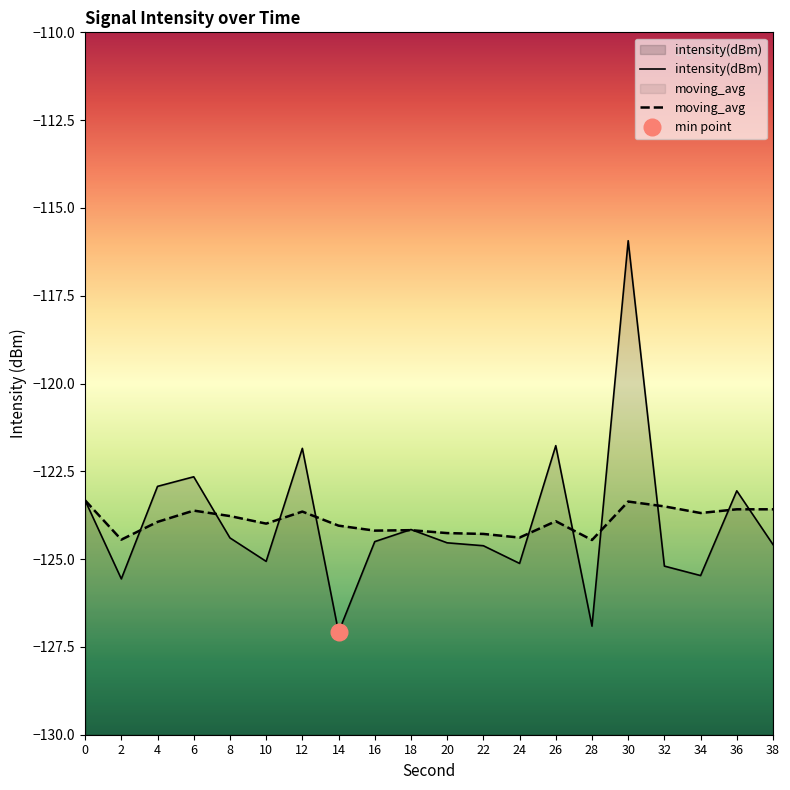

List the labels in order of intensity(dBm) value, largest first.

30, 26, 12, 6, 4, 36, 0, 18, 8, 16, 20, 38, 22, 10, 24, 32, 34, 2, 28, 14